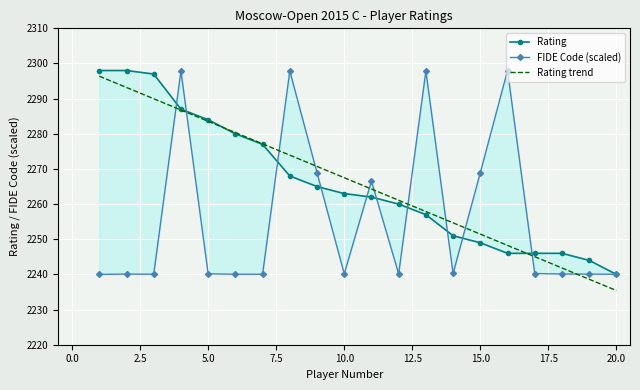

What is the lowest value of the Rating trend series?

2235.4